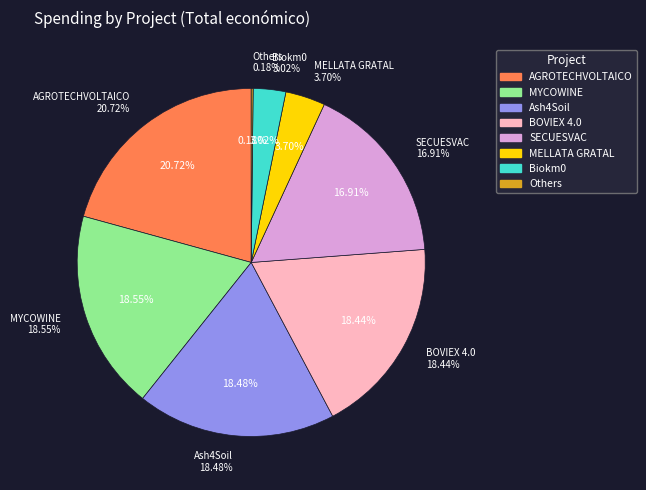

What is the total percentage of Biokm0 and SECUESVAC?

19.9%